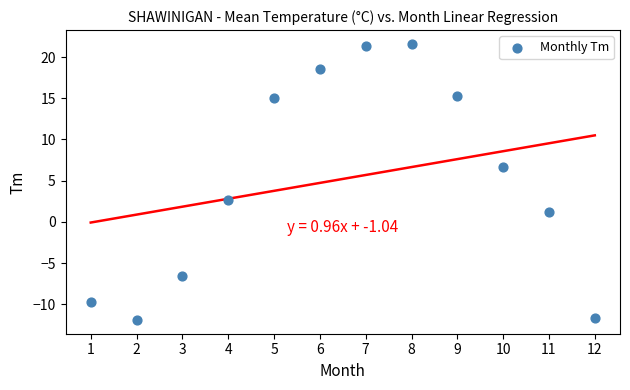

What is the average Y value?

5.2